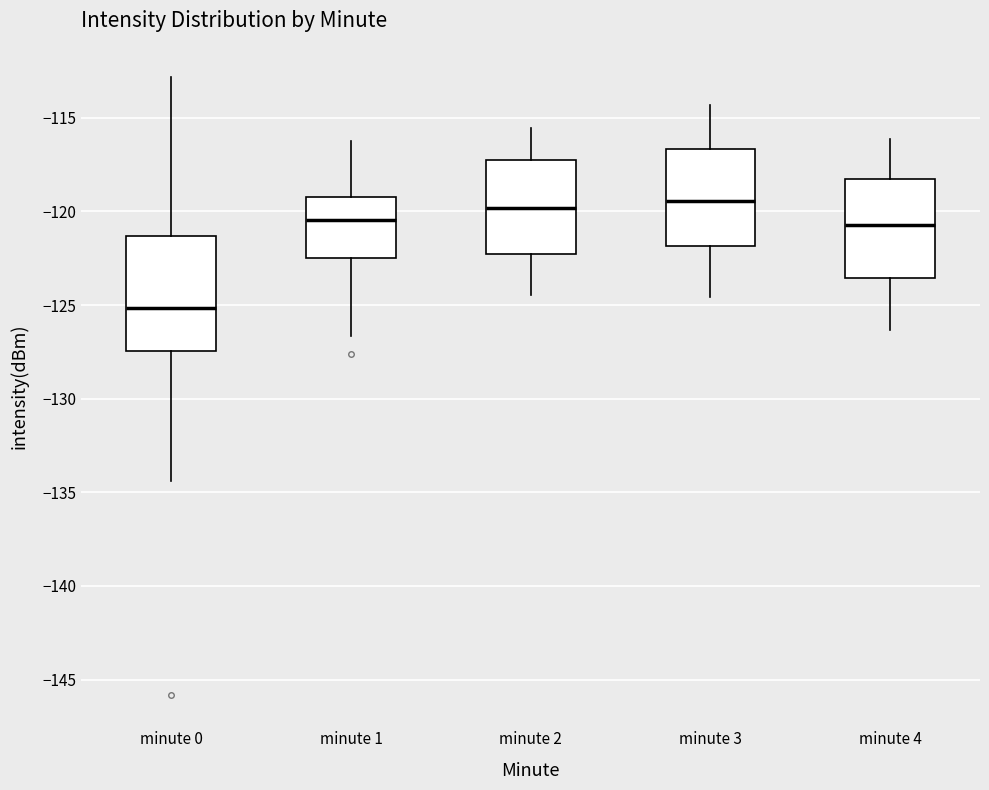

Reading left to right, transcribe this box plot: for each box, give where its median line is, the range the box spans, and where its two whiskers end, as read against the y-axis. The values are not printed on the chart, so give them approximately, as read against the axis.

minute 0: median -125.0, box -127.5 to -121.5, whiskers -134.5 to -113.0
minute 1: median -120.5, box -122.5 to -119.5, whiskers -126.5 to -116.0
minute 2: median -120.0, box -122.5 to -117.5, whiskers -124.5 to -115.5
minute 3: median -119.5, box -122.0 to -116.5, whiskers -124.5 to -114.5
minute 4: median -120.5, box -123.5 to -118.5, whiskers -126.5 to -116.0